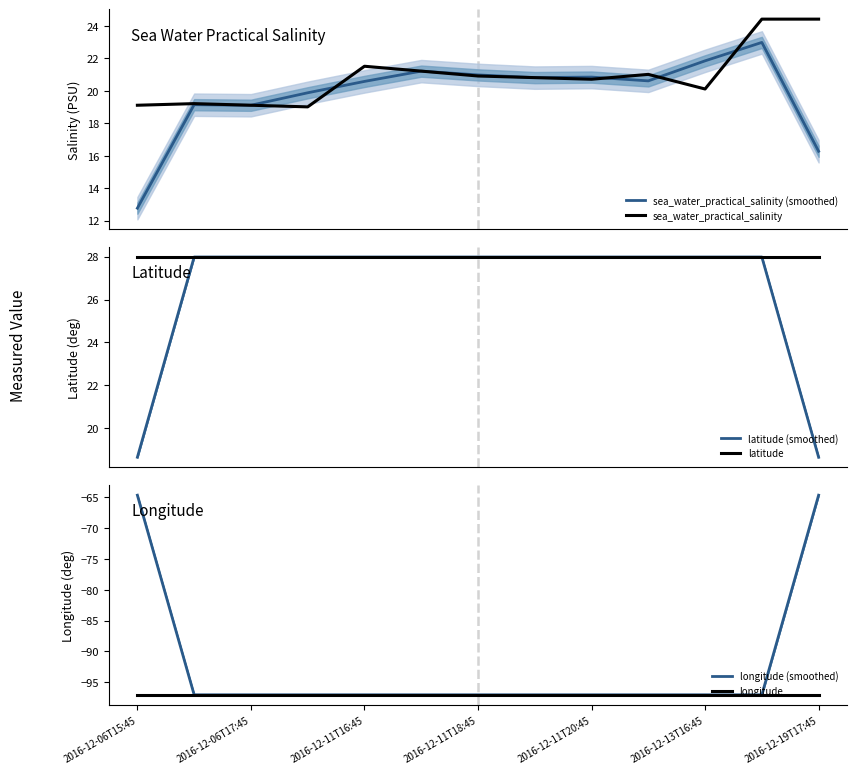

At which category does the chart reach its peak across all series?

2016-12-06T15:45